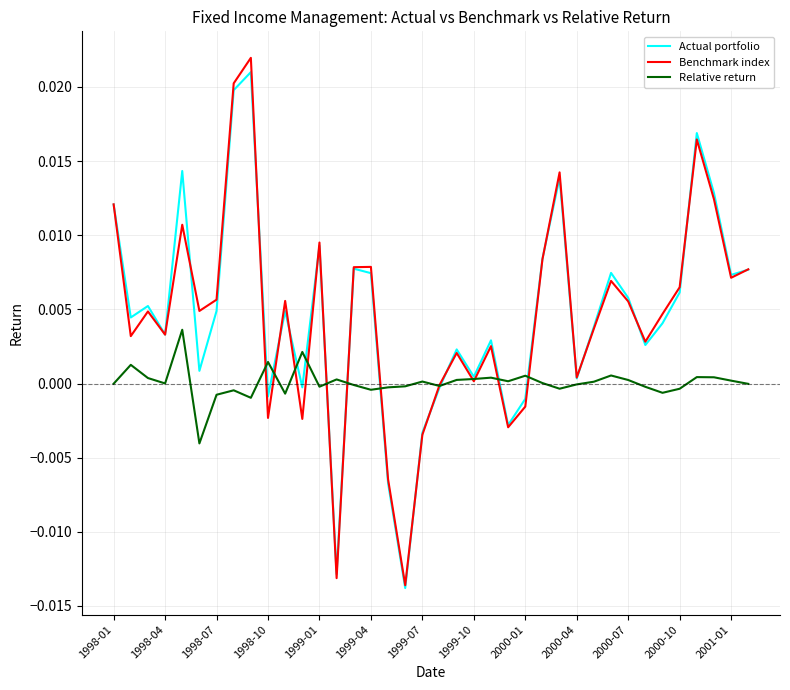

In Relative return, how many points are higher than both neighbors (excluding endpoints)?

11